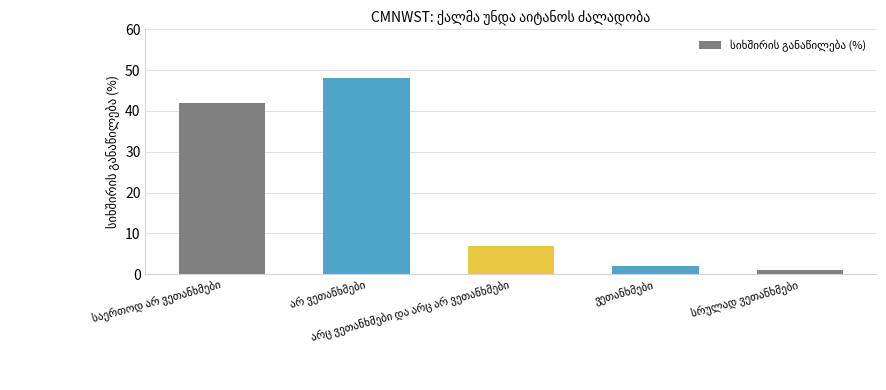

What is the greatest value displayed?

48